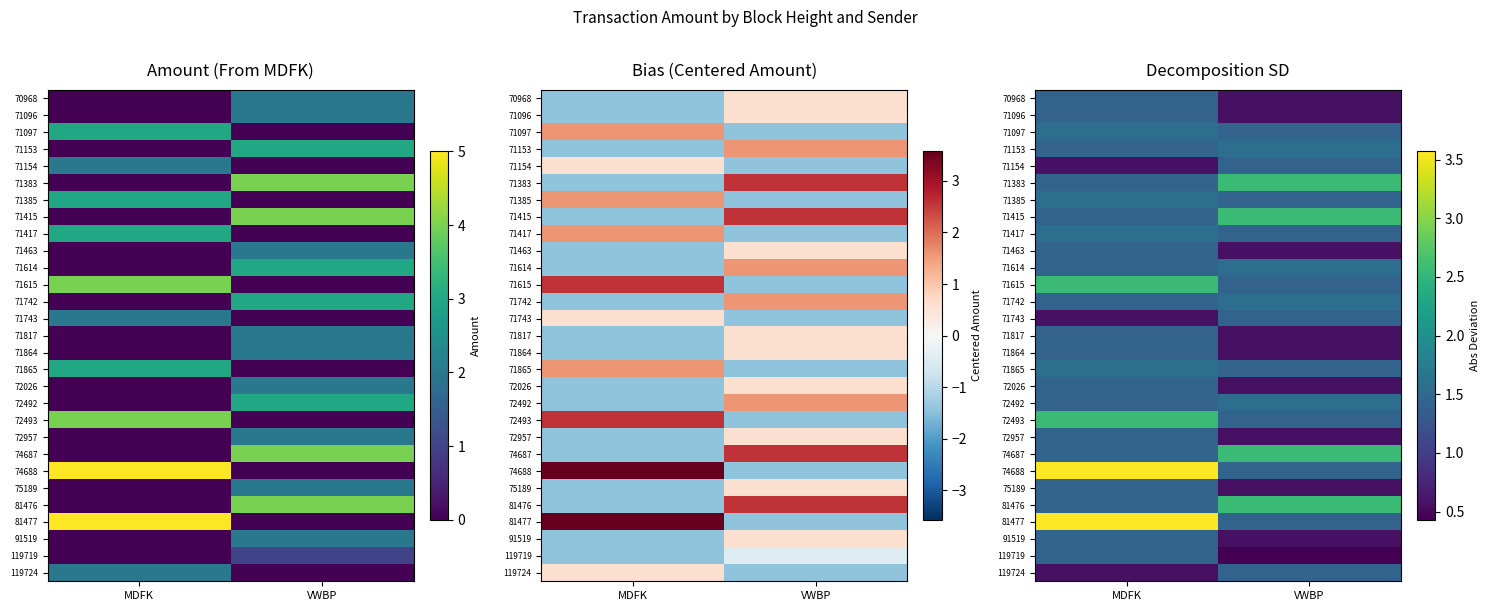

At which label does 71153 reach its peak?

VWBP